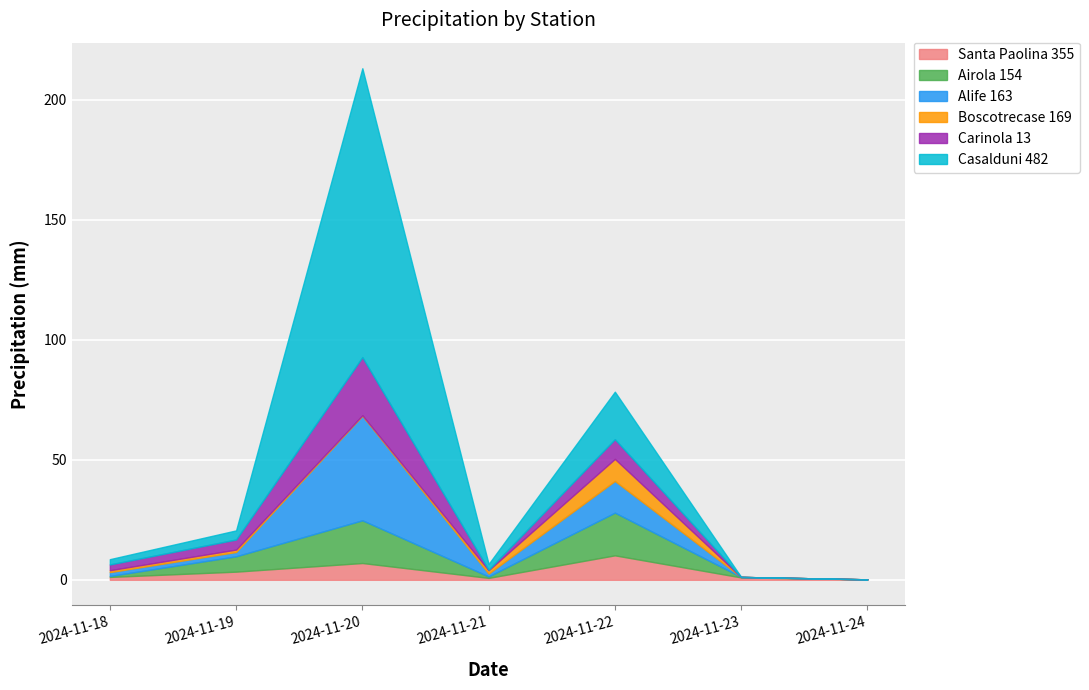

Which series changed the most between 2024-11-20 and 2024-11-23?

Casalduni 482